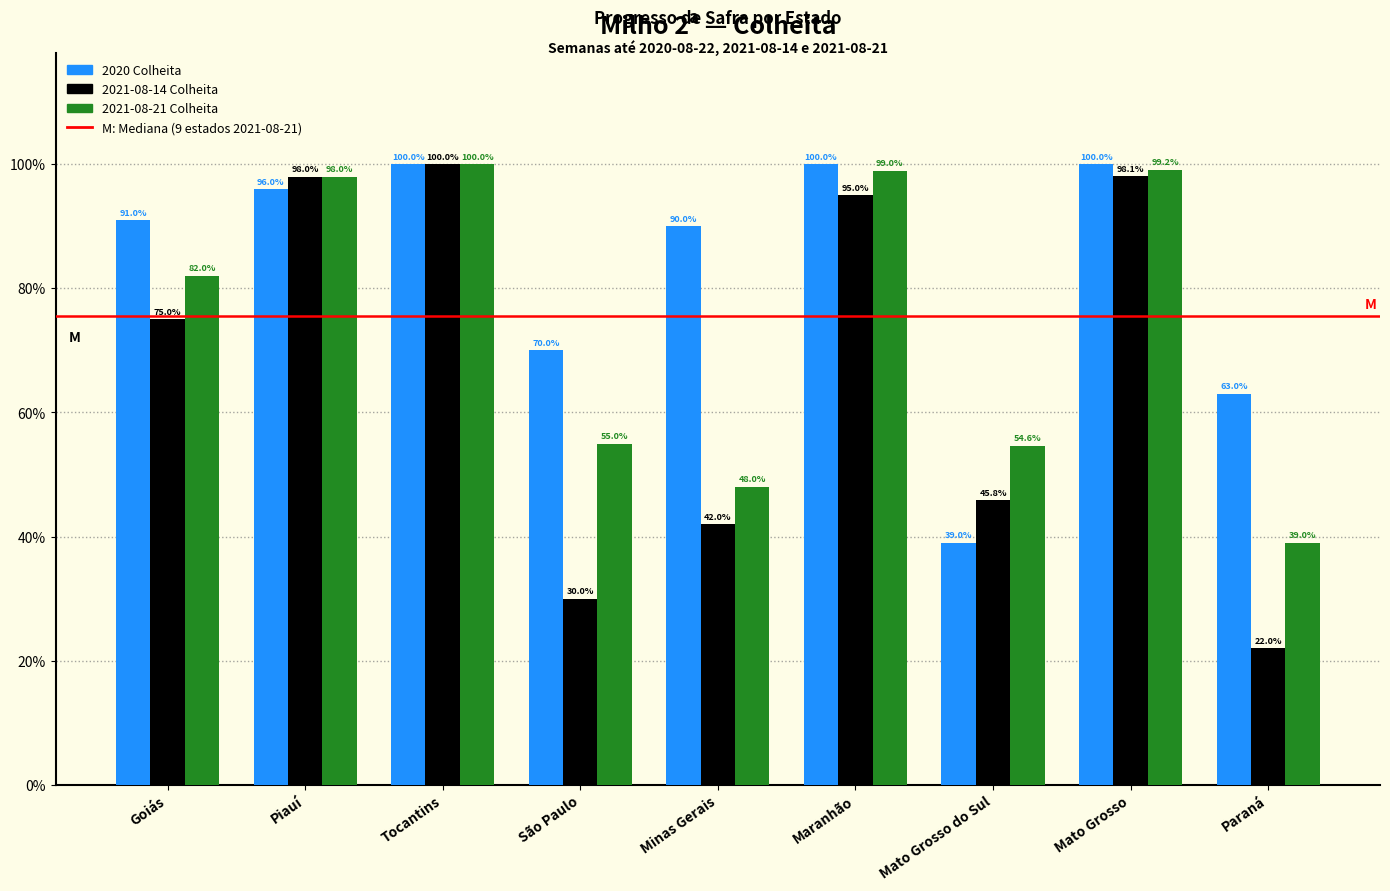

Does the chart contain any negative values?

No